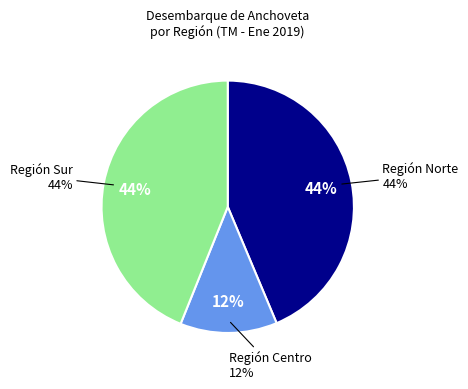

The Supe Puerto slice represents 14% of the pie. True or false?

False